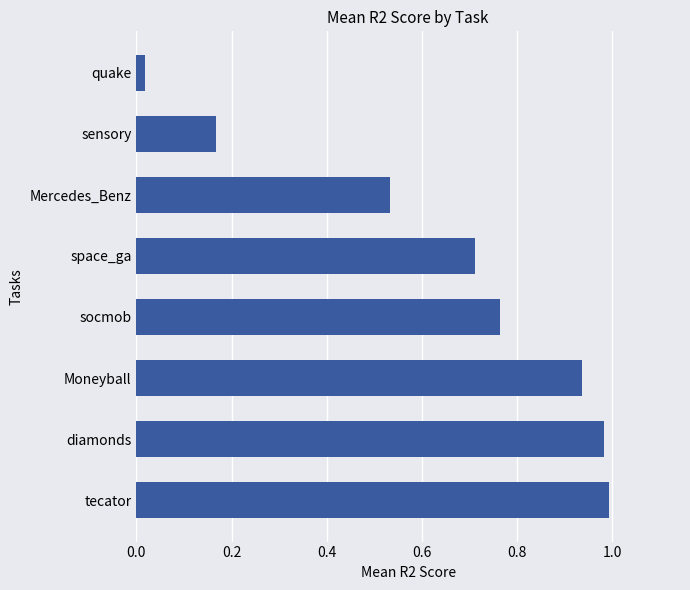

The value at Mercedes_Benz is 0.8. True or false?

False